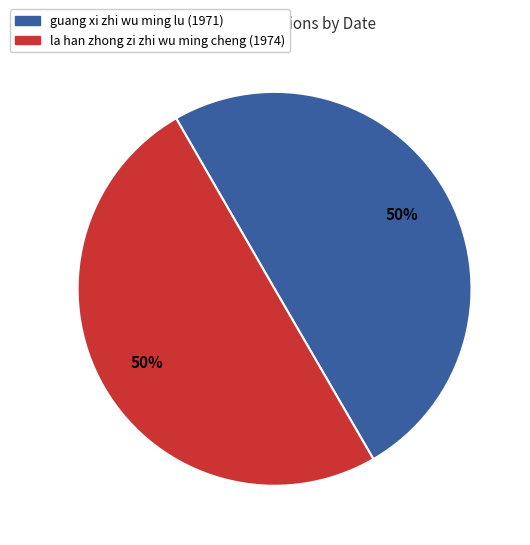

True or false: guang xi zhi wu ming lu (1971) accounts for 50% of the total.

True